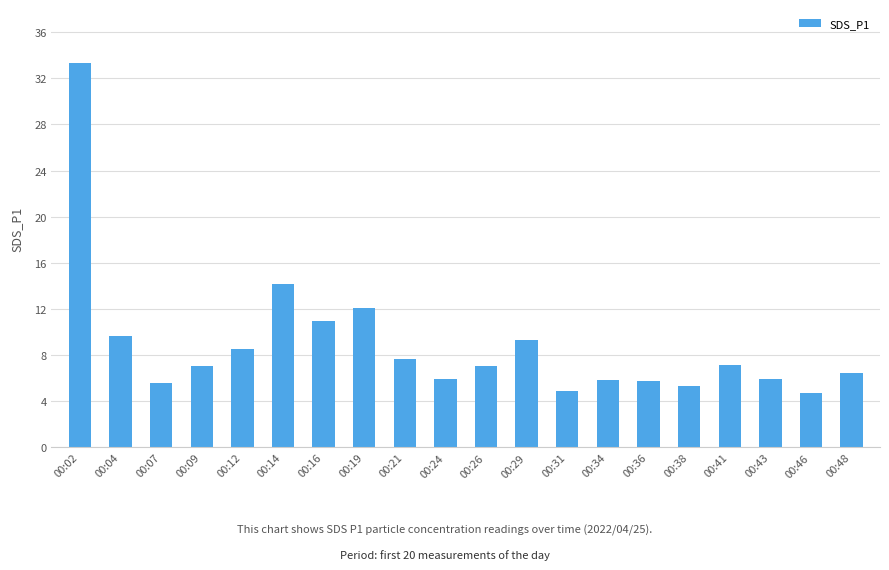

The chart shows a value of 4.1 at 00:26. True or false?

False